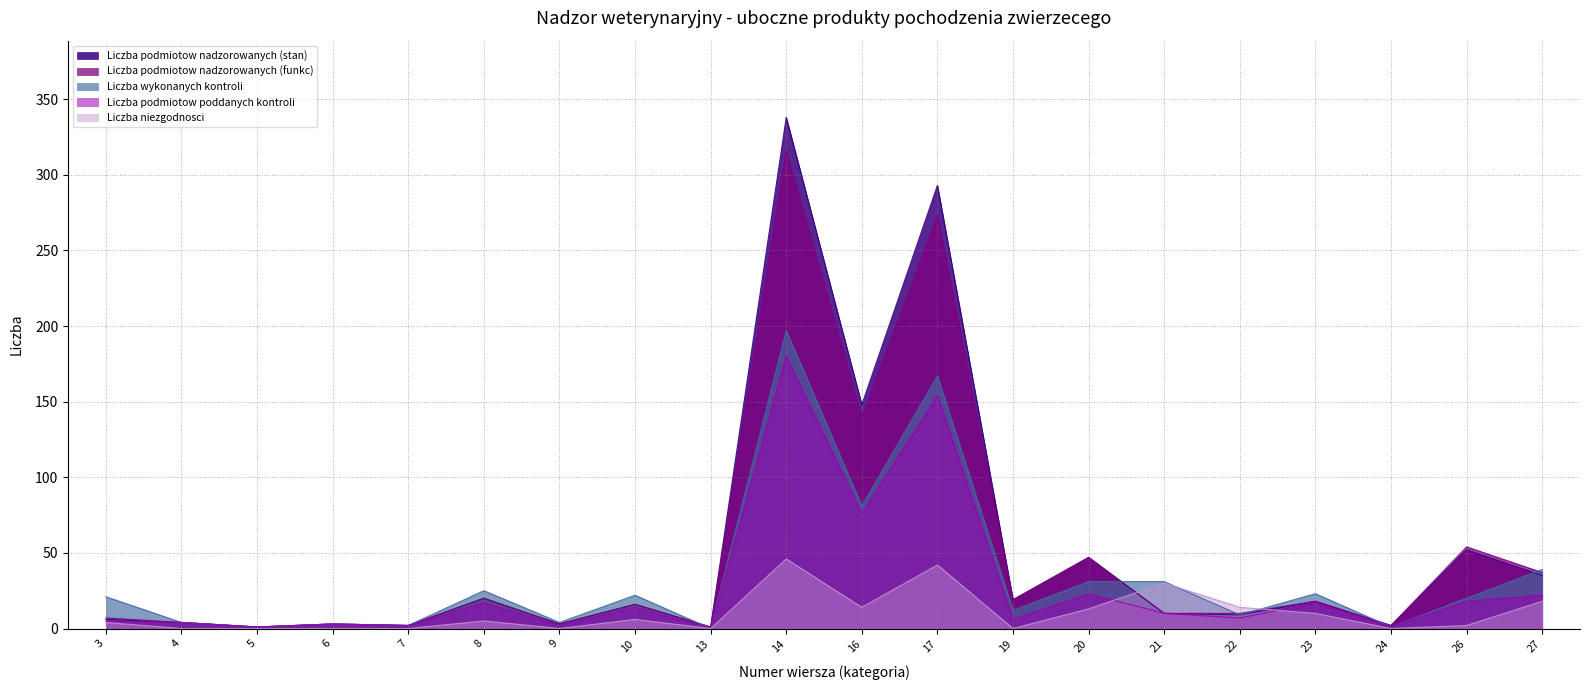

In Liczba podmiotow nadzorowanych (stan), how many points are higher than both neighbors (excluding endpoints)?

8